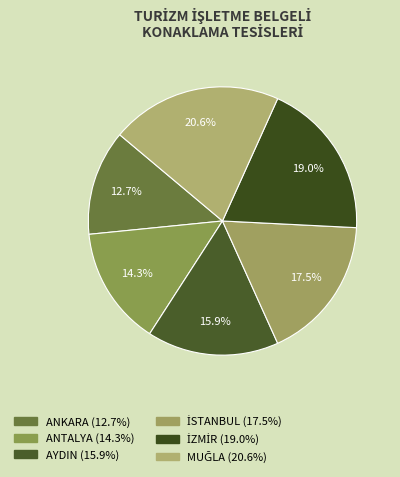

To the nearest percent, what percentage of the pie is ANKARA?

13%